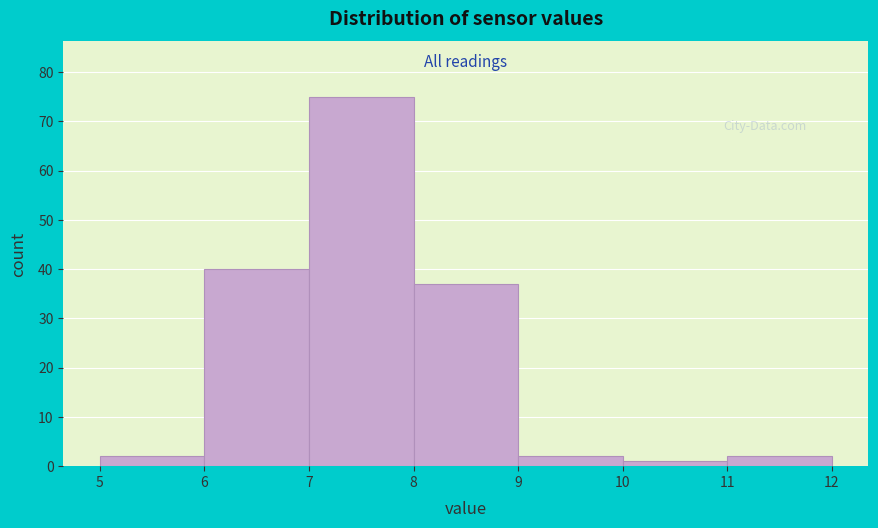

Which range on the x-axis has the tallest bar?

7 to 8